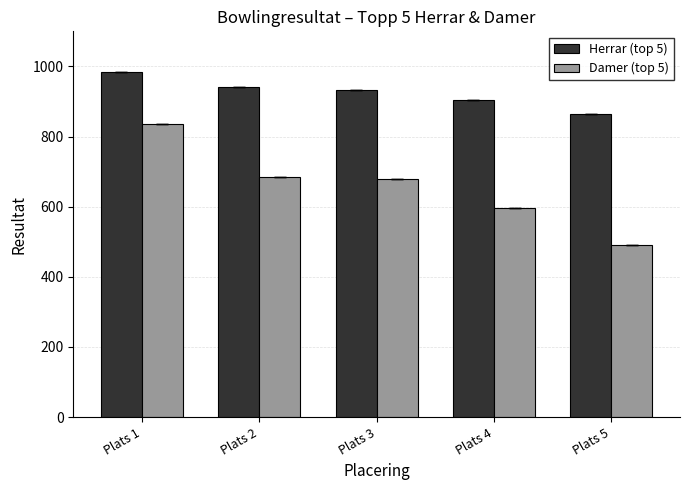

Which series has the largest total across all categories?

Herrar (top 5)